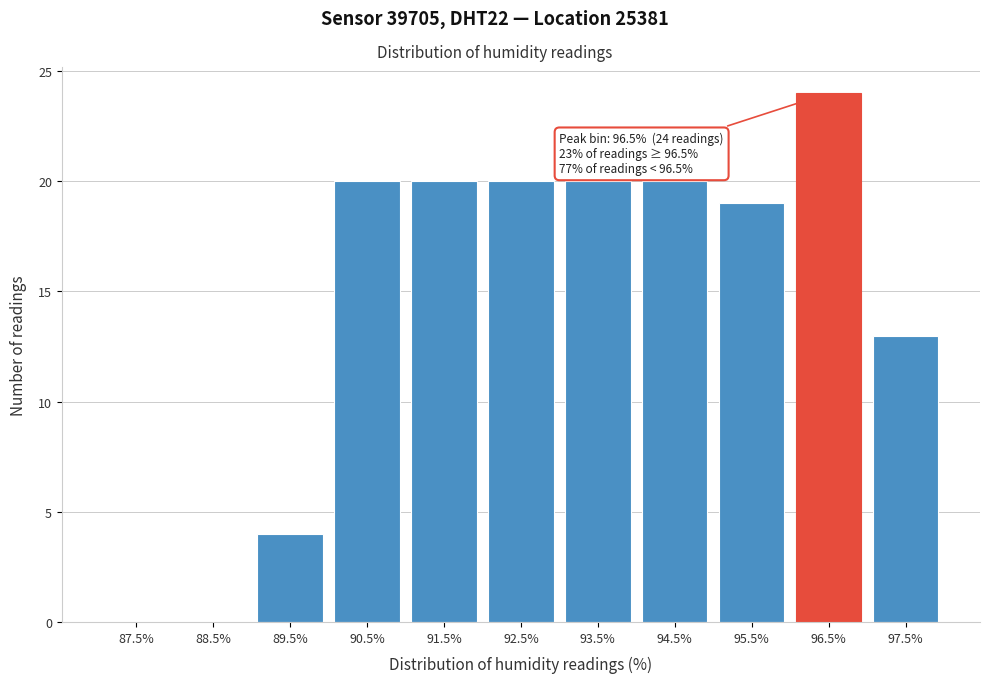

Over which range of the x-axis is the bar tallest?

96 to 97